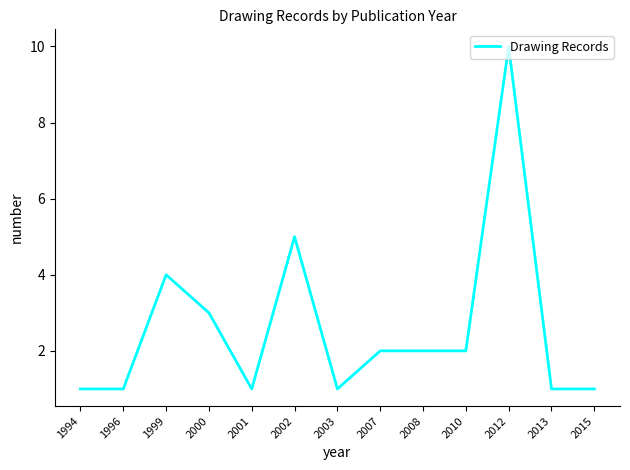

The value at 1994 is 0. True or false?

False